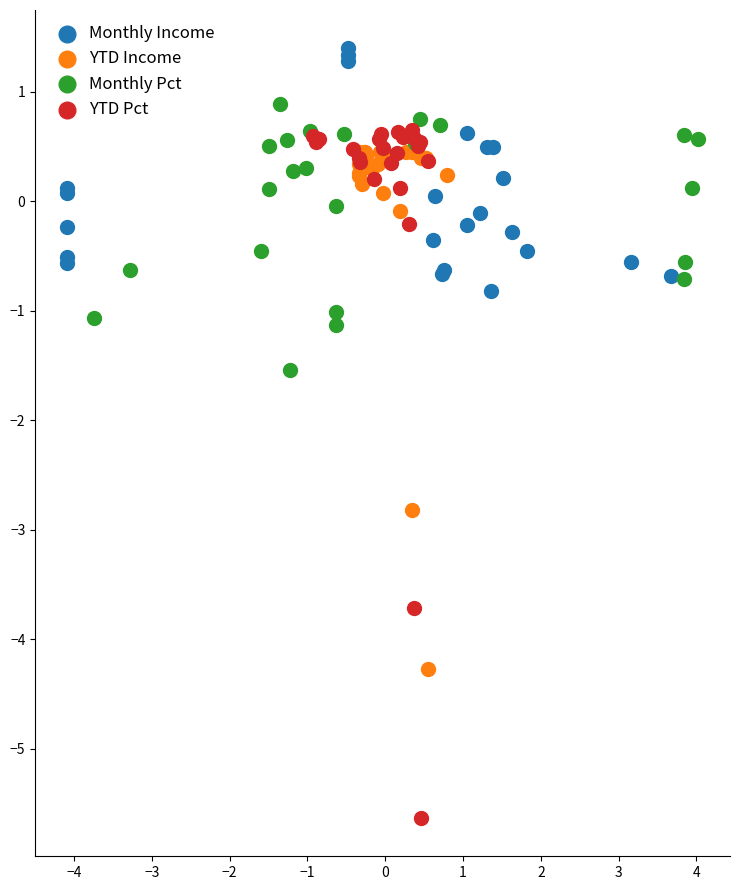

Which series has the widest spread of Y values?

YTD Pct